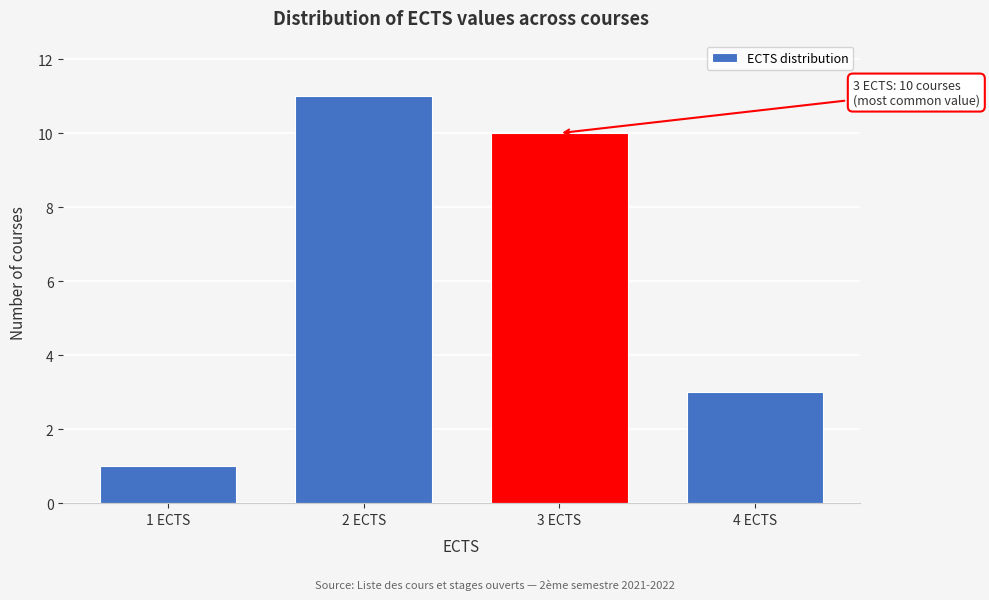

Reading left to right, list all the values displayed in this chart.

1 ECTS=1	2 ECTS=11	3 ECTS=10	4 ECTS=3